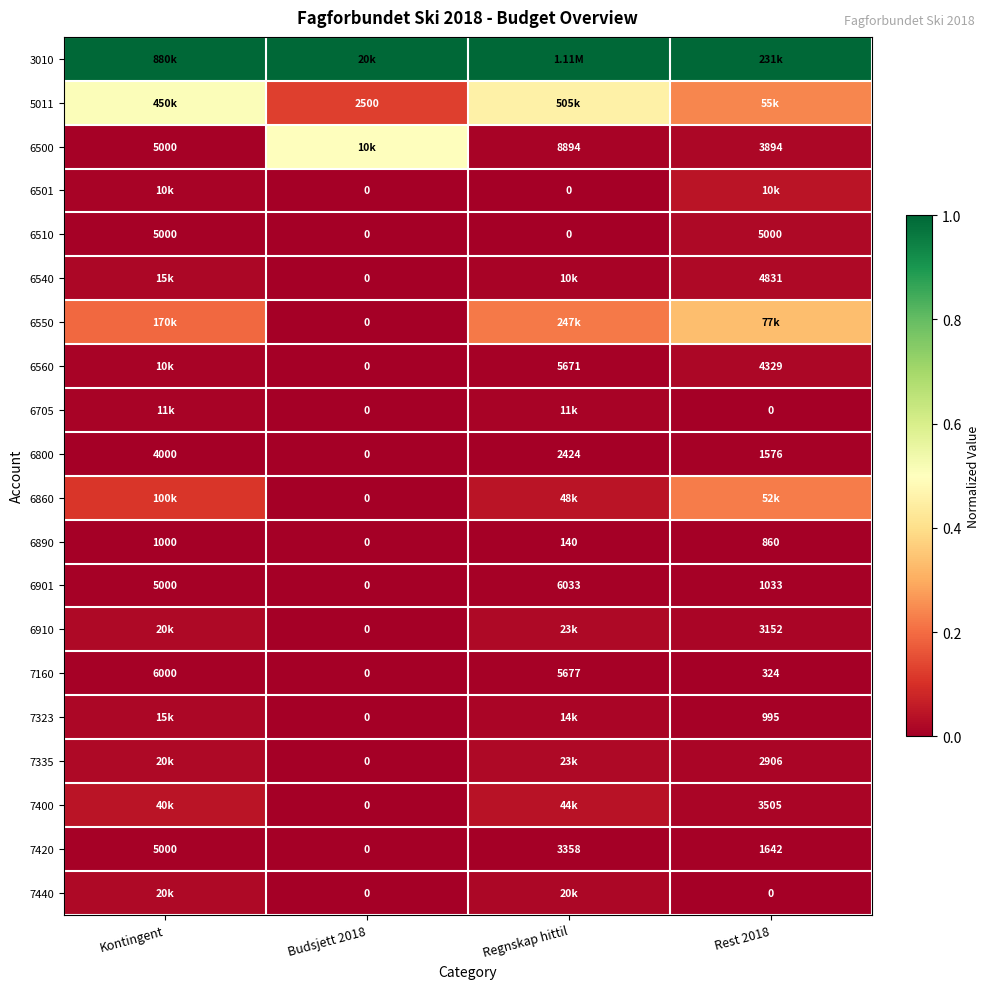

The 7160 series shows 0.0 at Regnskap hittil. True or false?

False